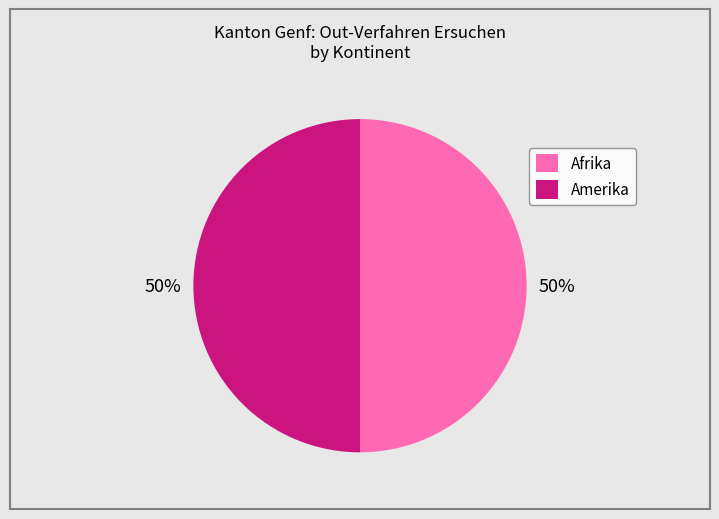

What is the ratio of the value at Amerika to the value at Afrika?

1.0